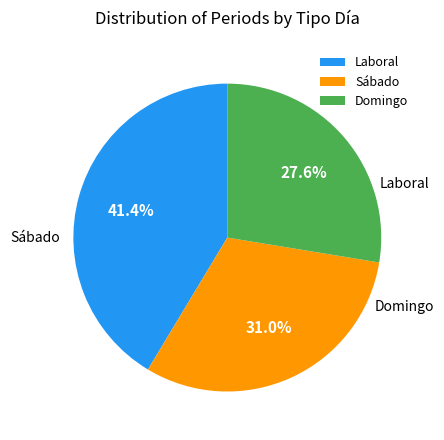

How much of the chart is everything except Sábado?

69.0%